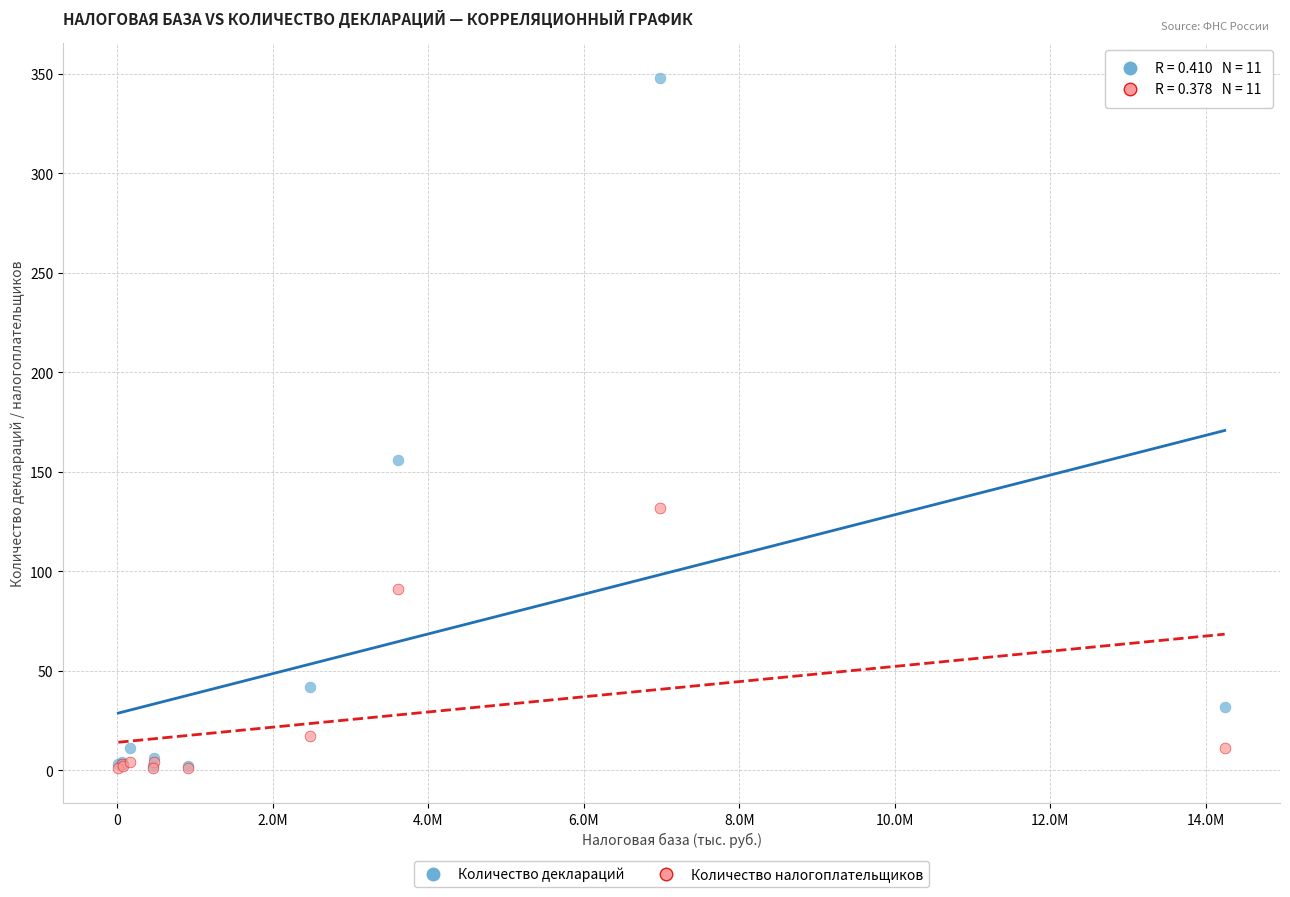

Across all series, what Y value is closest to 174?

156